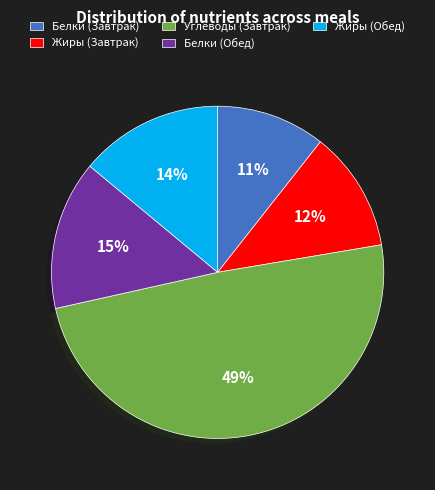

What is the largest slice in the pie chart?

Углеводы (Завтрак)